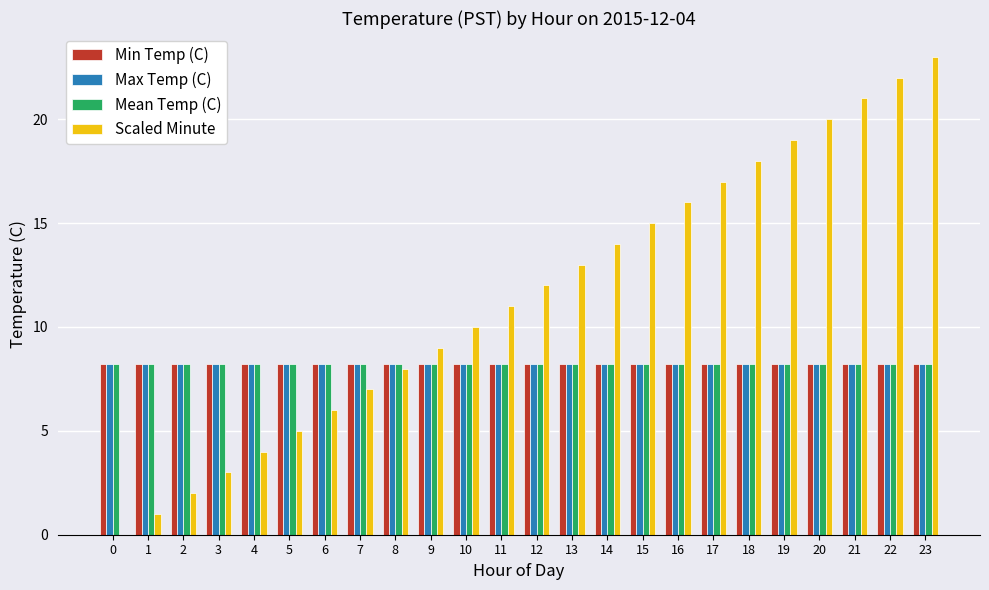

What is the spread (max minus min) of values at 8?

0.2